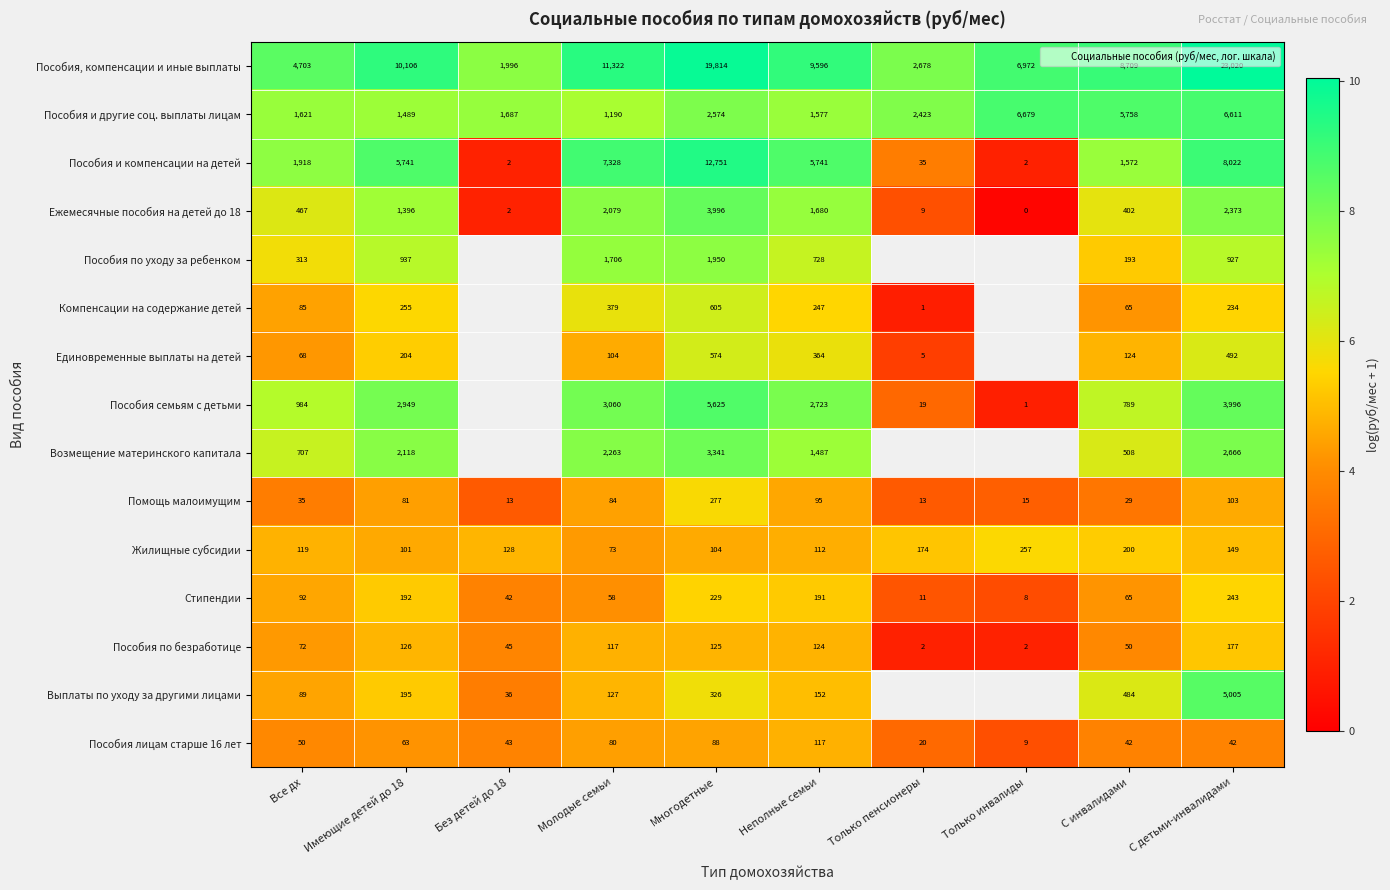

Is the value of Ежемесячные пособия на детей до 18 at Без детей до 18 greater than the value of Единовременные выплаты на детей at Молодые семьи?

No